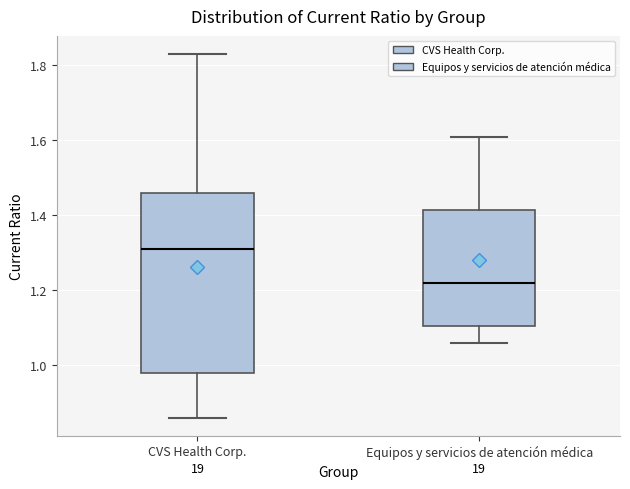

Reading left to right, read every box against the y-axis: the position of its median line, the range the box covers, and the ends of its whiskers. The values are not printed on the chart, so give them approximately, as read against the axis.

CVS Health Corp.: median 1.32, box 0.98 to 1.46, whiskers 0.86 to 1.84
Equipos y servicios de atención médica: median 1.22, box 1.10 to 1.42, whiskers 1.06 to 1.62